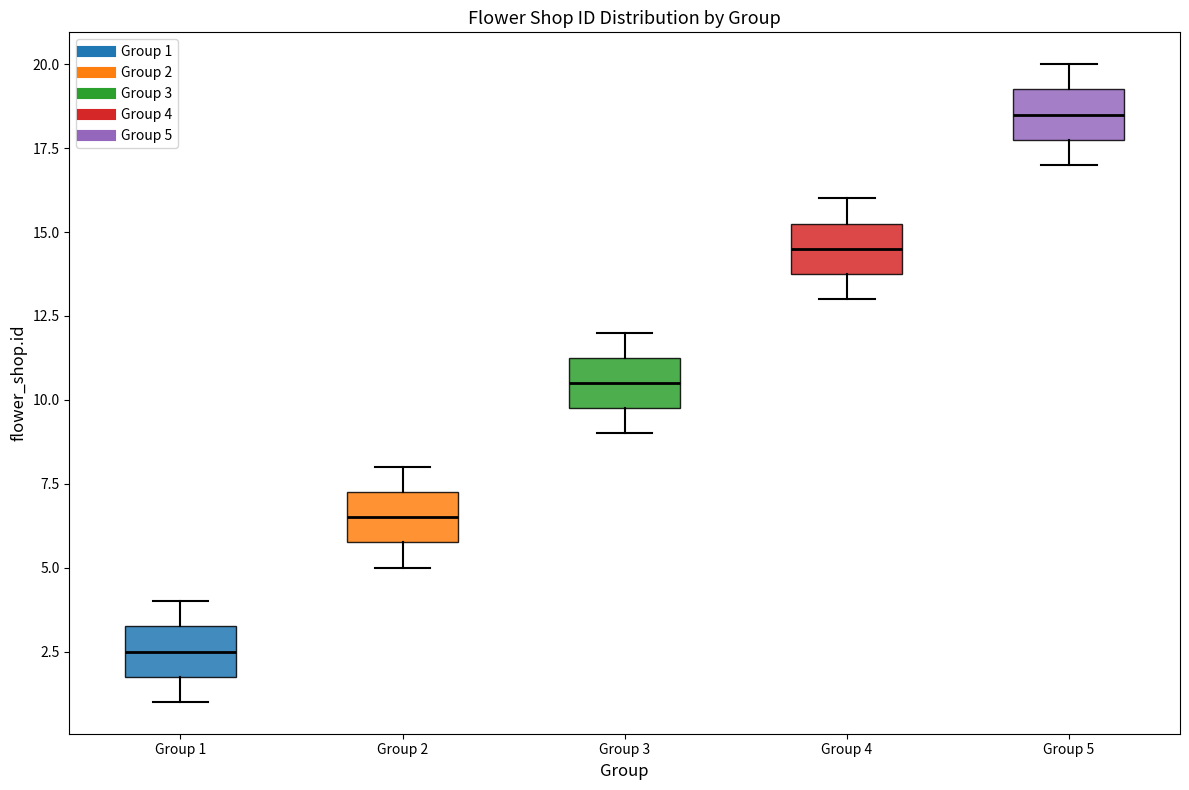

Reading left to right, transcribe this box plot: for each box, give where its median line is, the range the box spans, and where its two whiskers end, as read against the y-axis. The values are not printed on the chart, so give them approximately, as read against the axis.

Group 1: median 2.5, box 2.0 to 3.5, whiskers 1.0 to 4.0
Group 2: median 6.5, box 6.0 to 7.5, whiskers 5.0 to 8.0
Group 3: median 10.5, box 10.0 to 11.5, whiskers 9.0 to 12.0
Group 4: median 14.5, box 14.0 to 15.5, whiskers 13.0 to 16.0
Group 5: median 18.5, box 18.0 to 19.5, whiskers 17.0 to 20.0